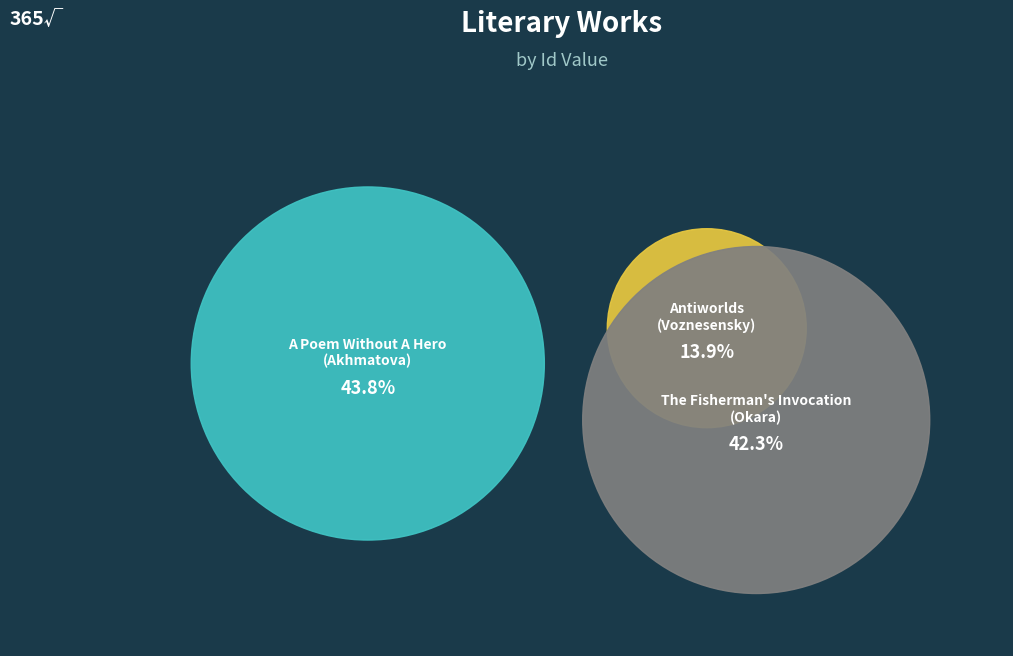

What percentage is the The Fisherman's Invocation
(Okara) slice, to the nearest percent?

42%